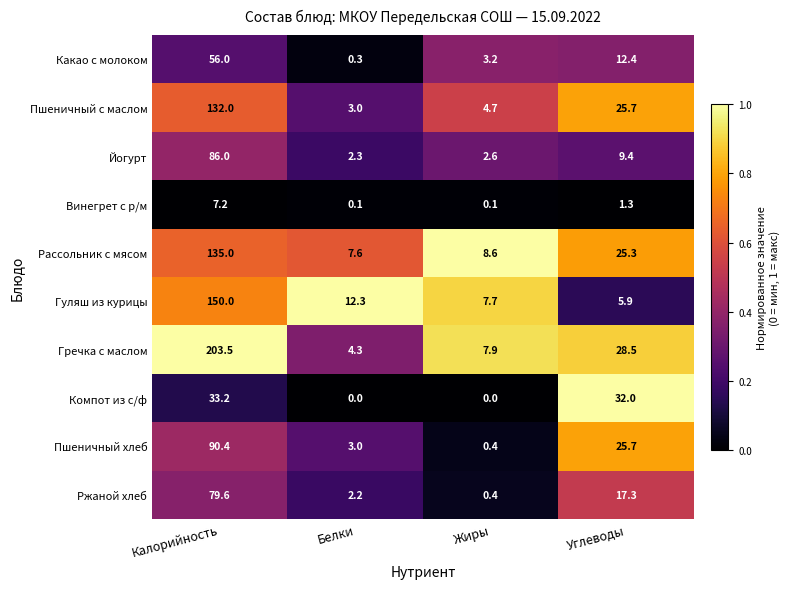

Count the number of categories in the chart.

4